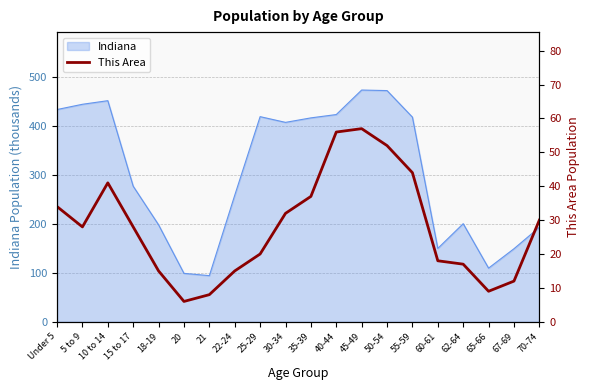

How many categories are shown in the chart?

20